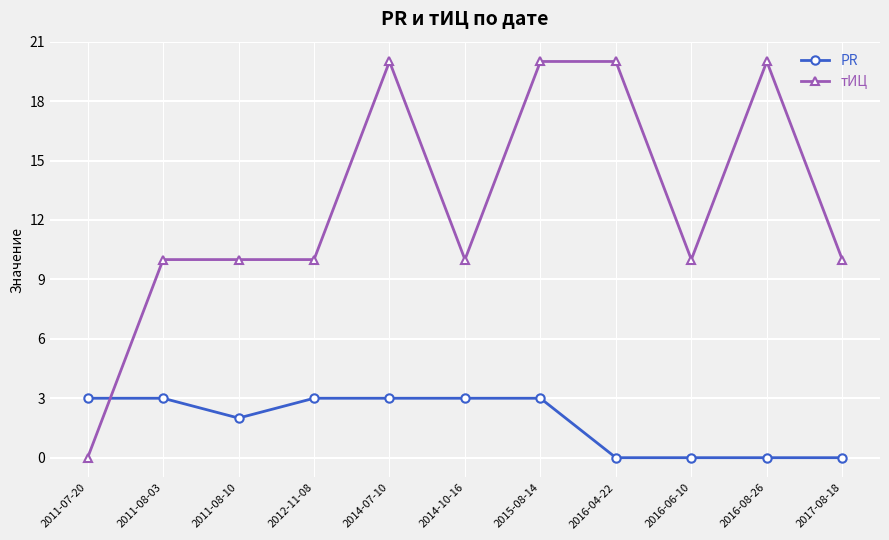

After their last crossing, which series has the higher values: тИЦ or PR?

тИЦ